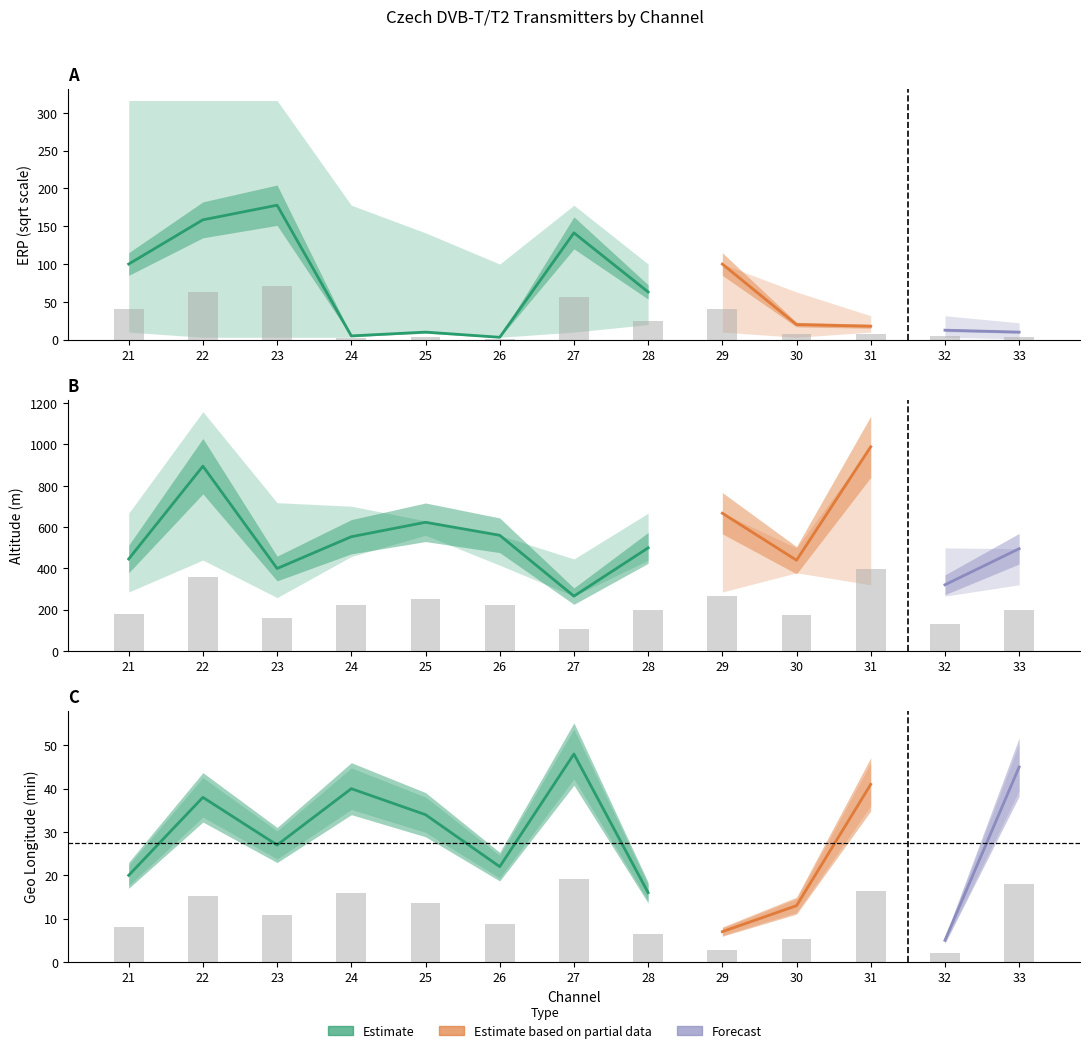

Which category has the lowest value across all series?

32